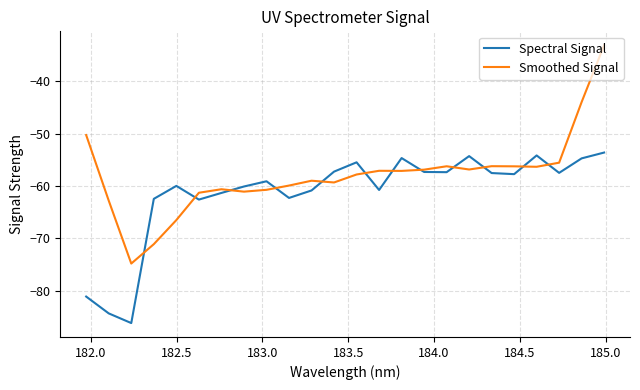

Which series has the largest total across all categories?

Smoothed Signal